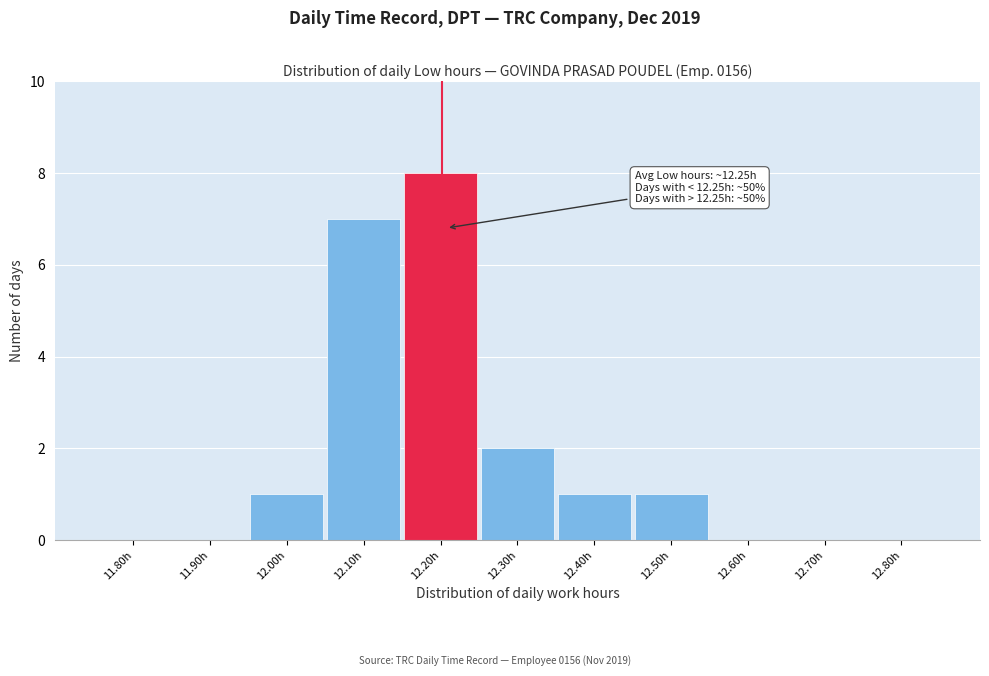

Reading right to left, transcribe all the data shown in this chart.

12.80h=0	12.70h=0	12.60h=0	12.50h=1	12.40h=1	12.30h=2	12.20h=8	12.10h=7	12.00h=1	11.90h=0	11.80h=0